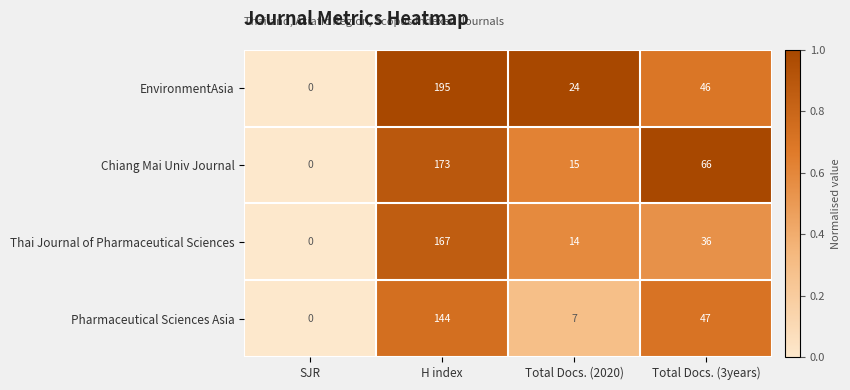

What is the sum of all EnvironmentAsia values?

265